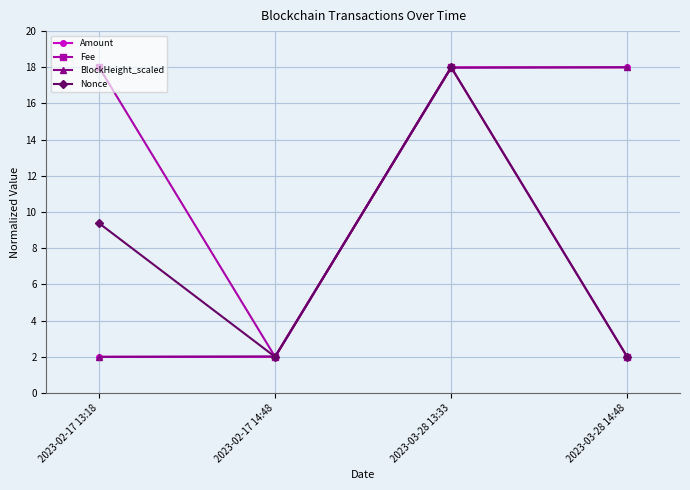

What is the average value of the Fee series?

10.0